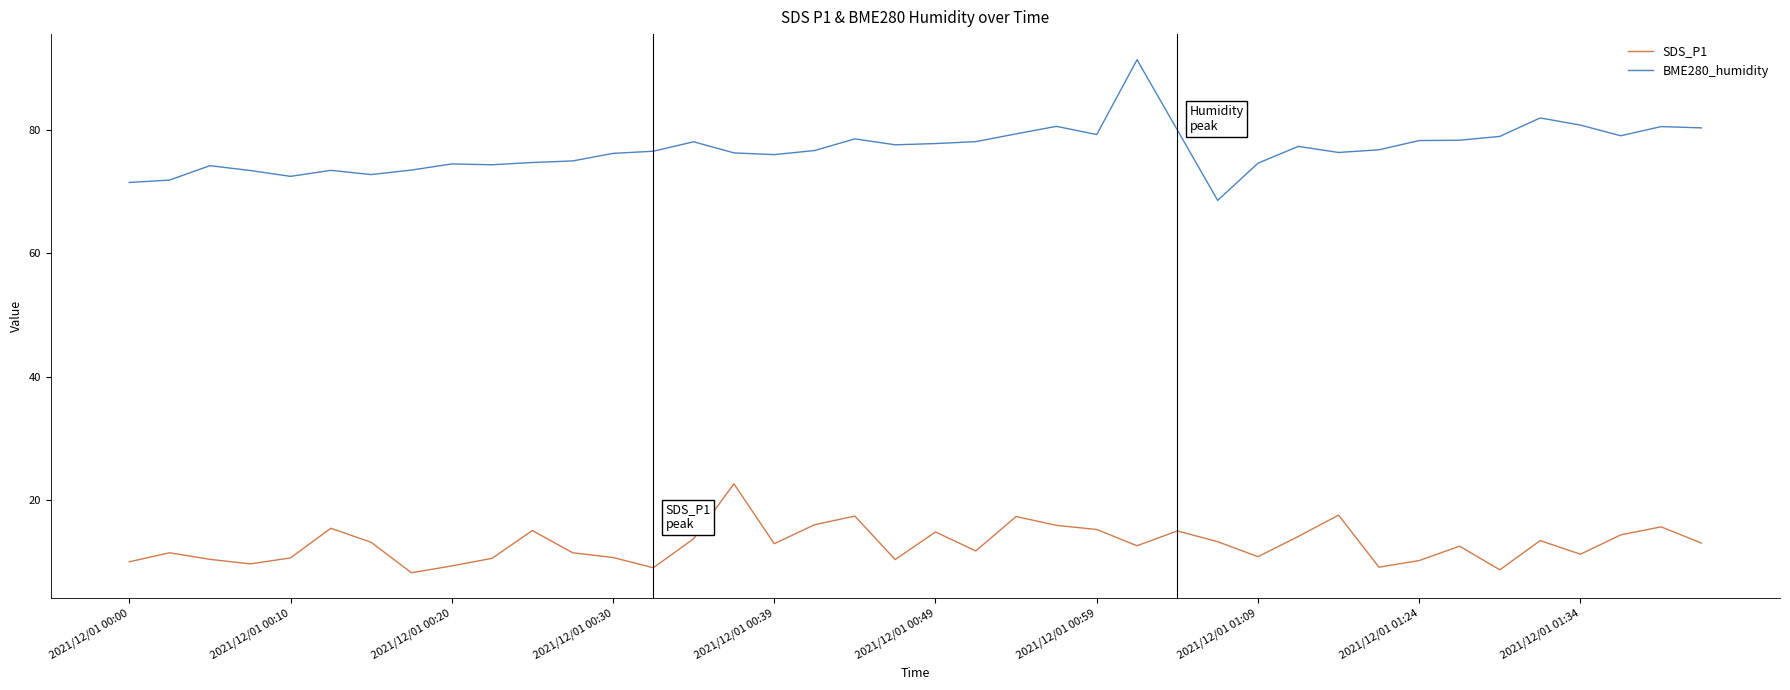

Which series has the largest total across all categories?

BME280_humidity